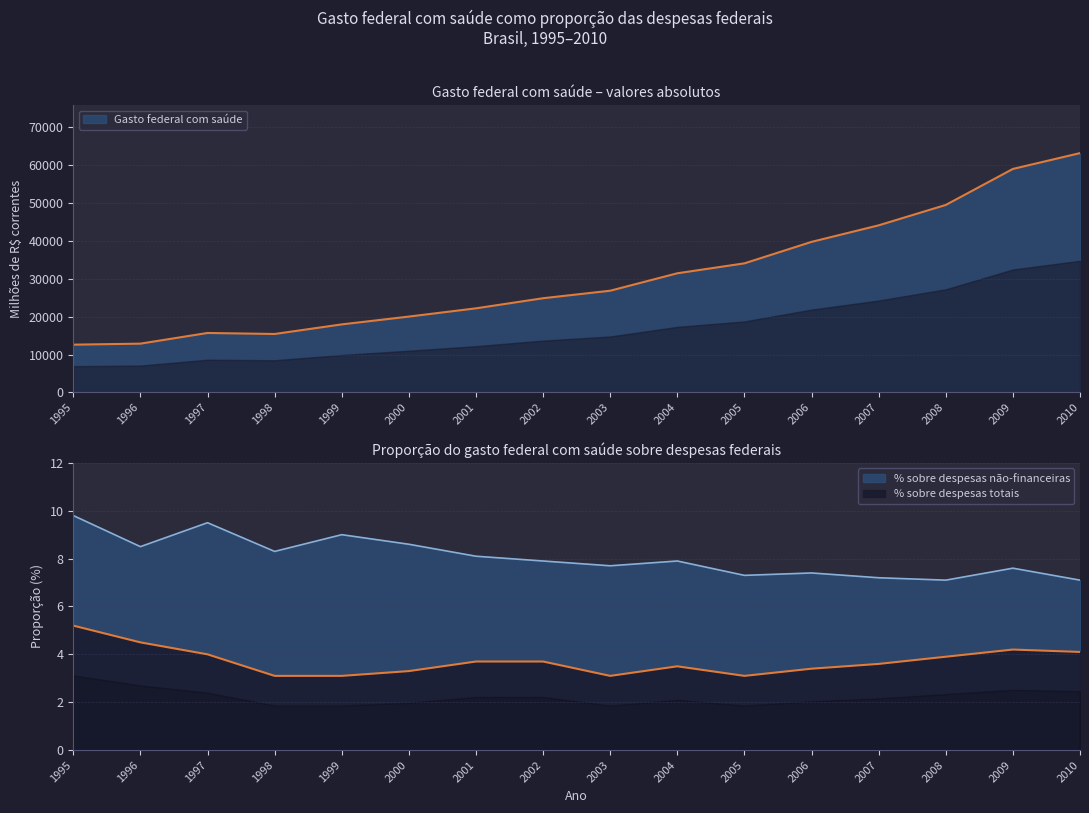

What is the difference between the highest and lowest values at 2010?

63219.9